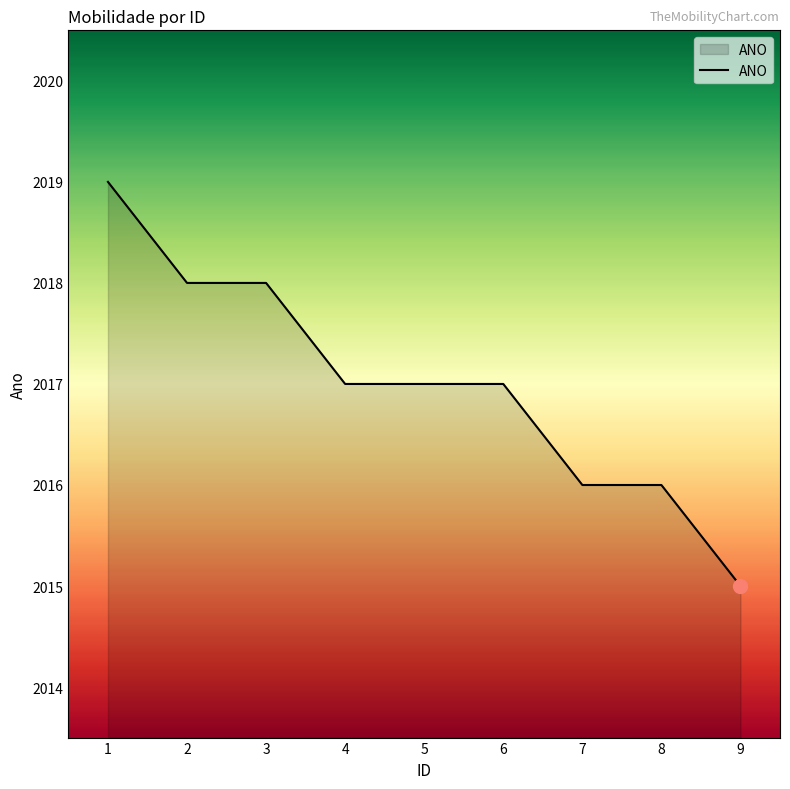

The chart shows a value of 2019 at 1. True or false?

True